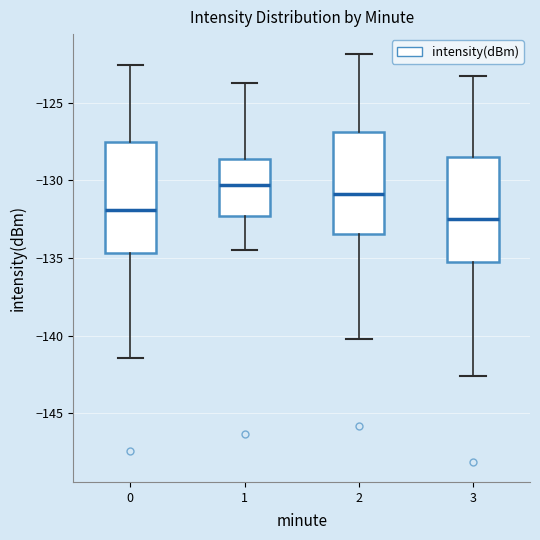

Where does the lower whisker of the box at x = 3 end on the y-axis? The values are not printed on the chart, so give them approximately, as read against the axis.

-142.5